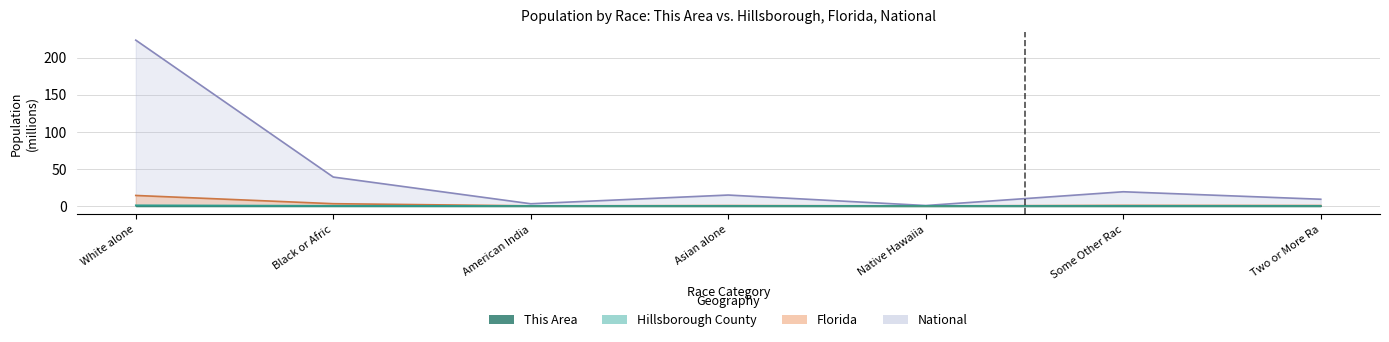

The value of Florida at Native Hawaiia is 0.0. True or false?

True